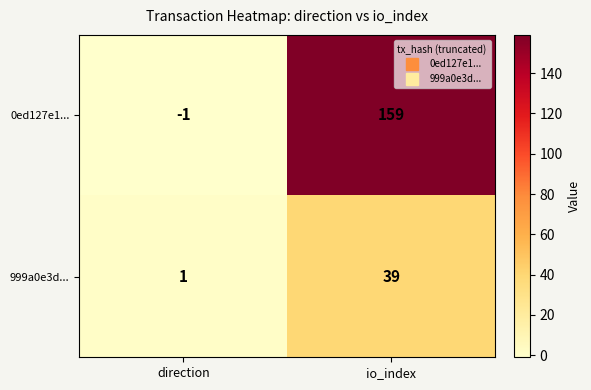

What is the difference between the maximum and minimum values in the 0ed127e1... series?

160